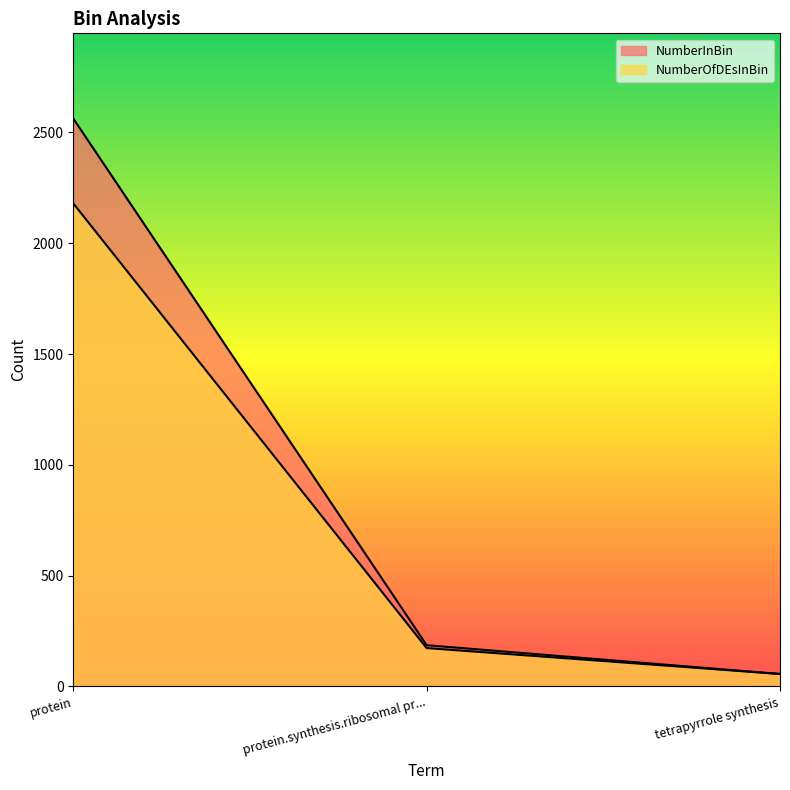

Where does the NumberOfDEsInBin series first go above 173?

protein